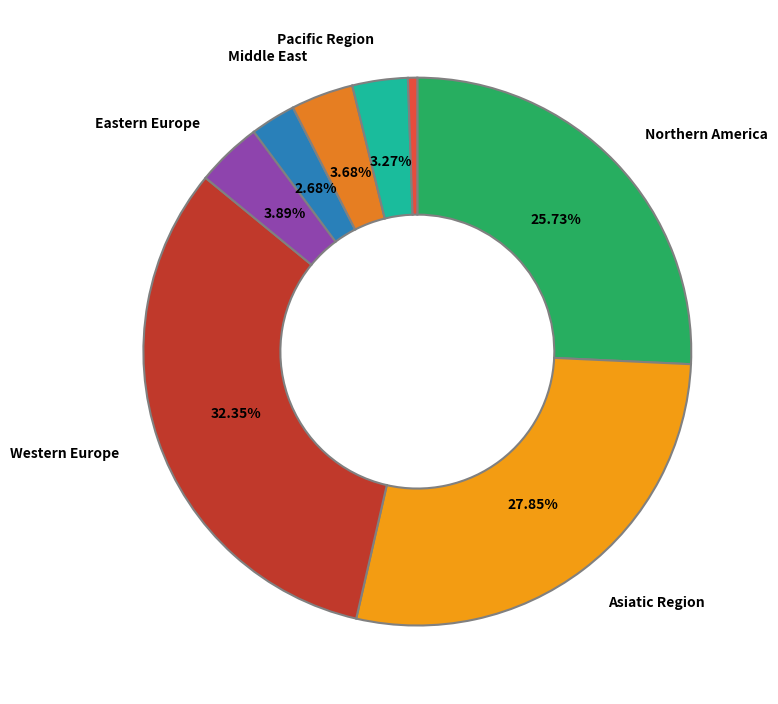

To the nearest percent, what is the average slice percentage?

12%